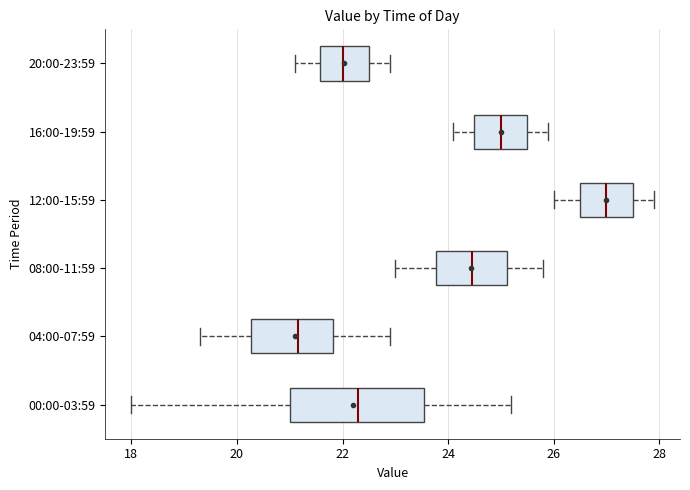

Reading bottom to top, transcribe this box plot: for each box, give where its median line is, the range the box spans, and where its two whiskers end, as read against the x-axis. The values are not printed on the chart, so give them approximately, as read against the axis.

00:00-03:59: median 22.4, box 21.0 to 23.6, whiskers 18.0 to 25.2
04:00-07:59: median 21.2, box 20.2 to 21.8, whiskers 19.4 to 23.0
08:00-11:59: median 24.4, box 23.8 to 25.2, whiskers 23.0 to 25.8
12:00-15:59: median 27.0, box 26.6 to 27.6, whiskers 26.0 to 28.0
16:00-19:59: median 25.0, box 24.6 to 25.6, whiskers 24.2 to 26.0
20:00-23:59: median 22.0, box 21.6 to 22.6, whiskers 21.2 to 23.0